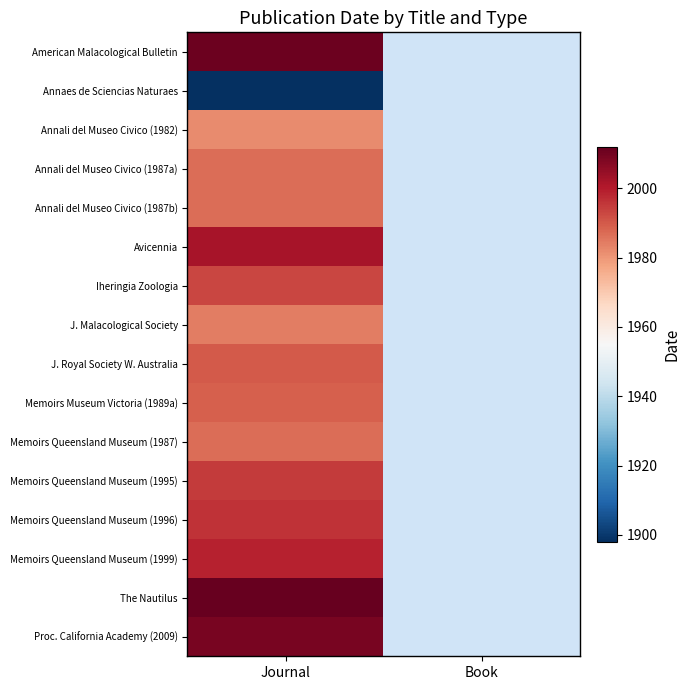

Is the value of J. Royal Society W. Australia at Journal greater than the value of Annali del Museo Civico (1987a) at Journal?

Yes